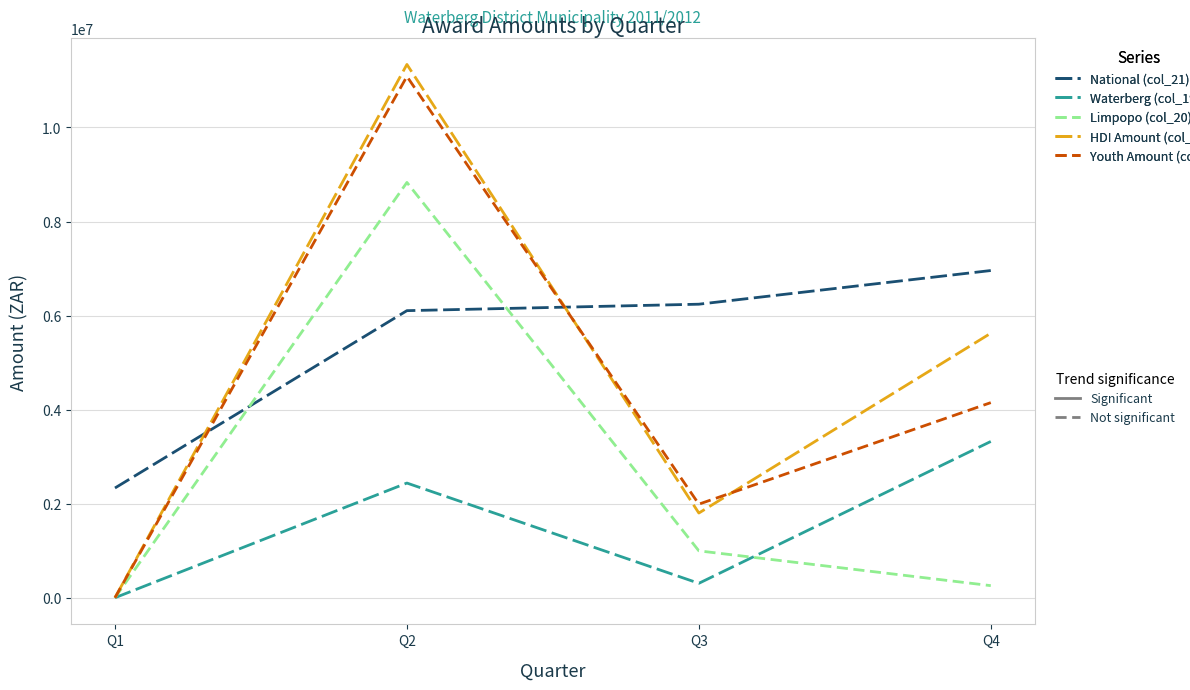

What is the total value across all series at Q1?

2333602.5